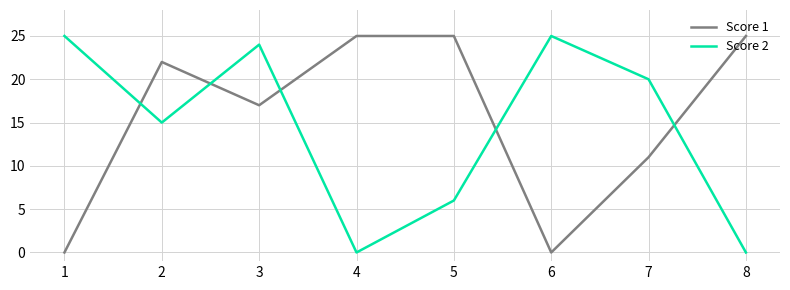

True or false: Score 2 and Score 1 cross at least once.

True